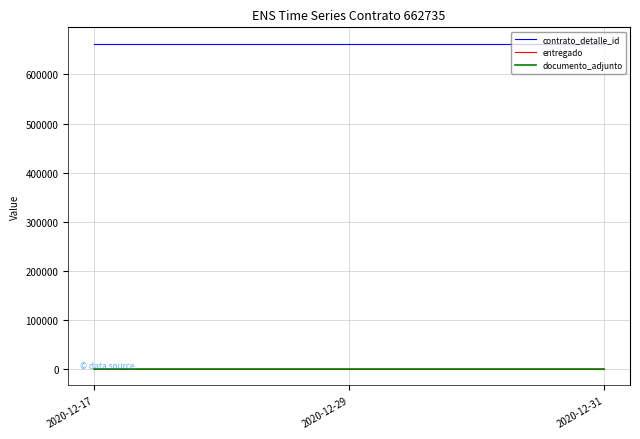

At which label is documento_adjunto closest to 1?

2020-12-17